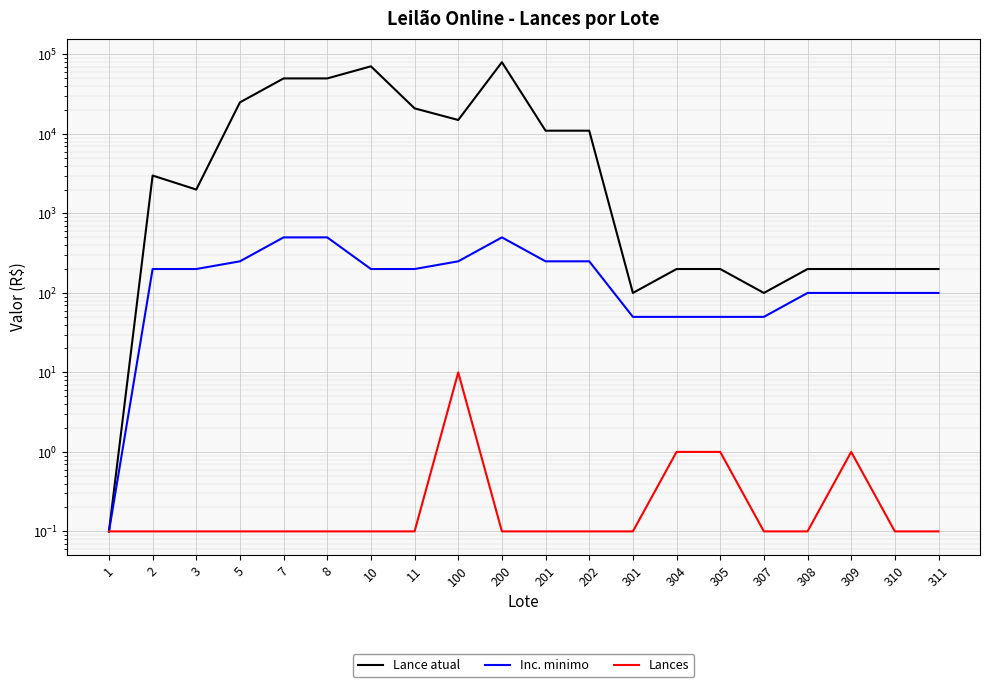

Between 8 and 100, which series saw the biggest shift?

Lance atual